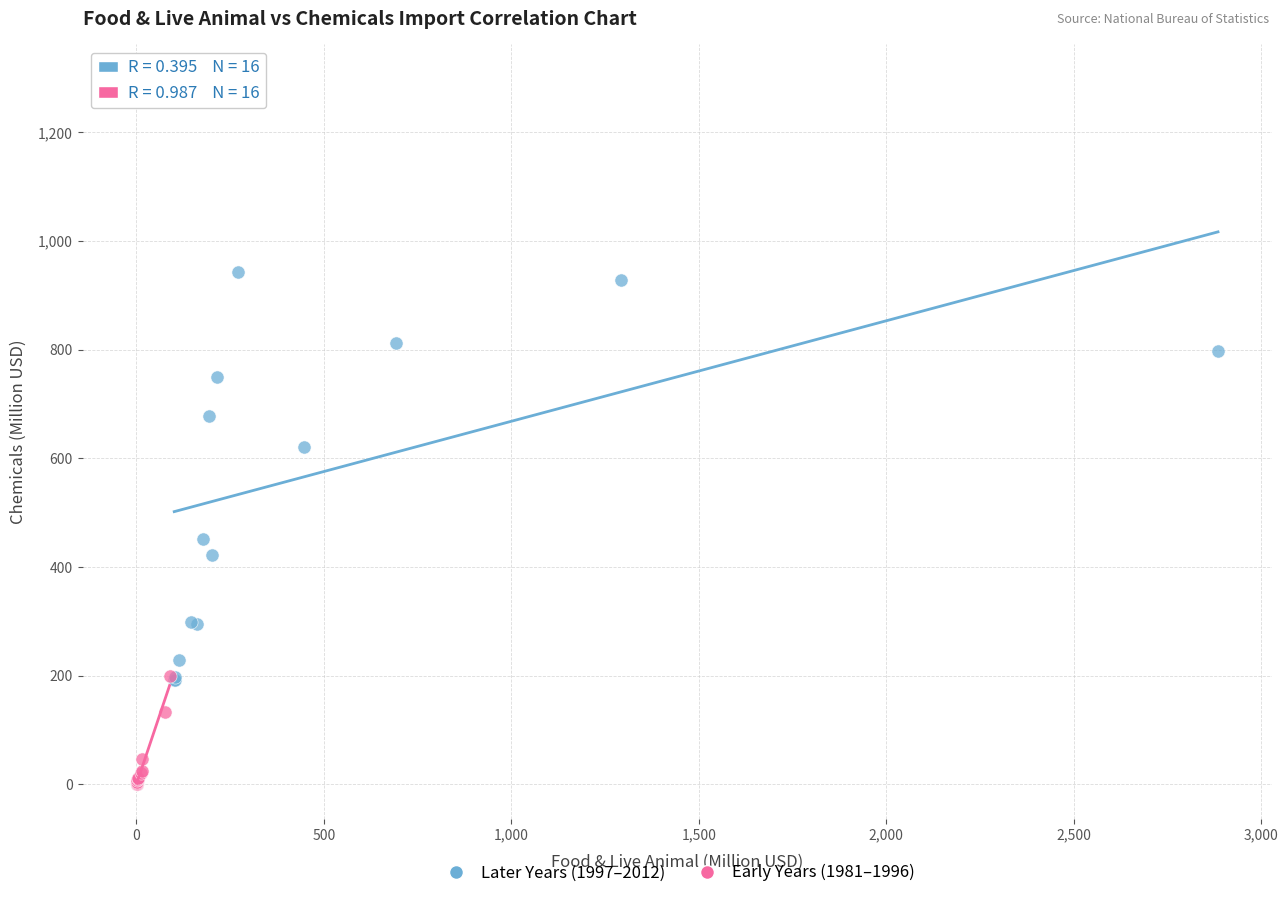

What are all the series names shown in the legend?

Later Years (1997–2012), Early Years (1981–1996)